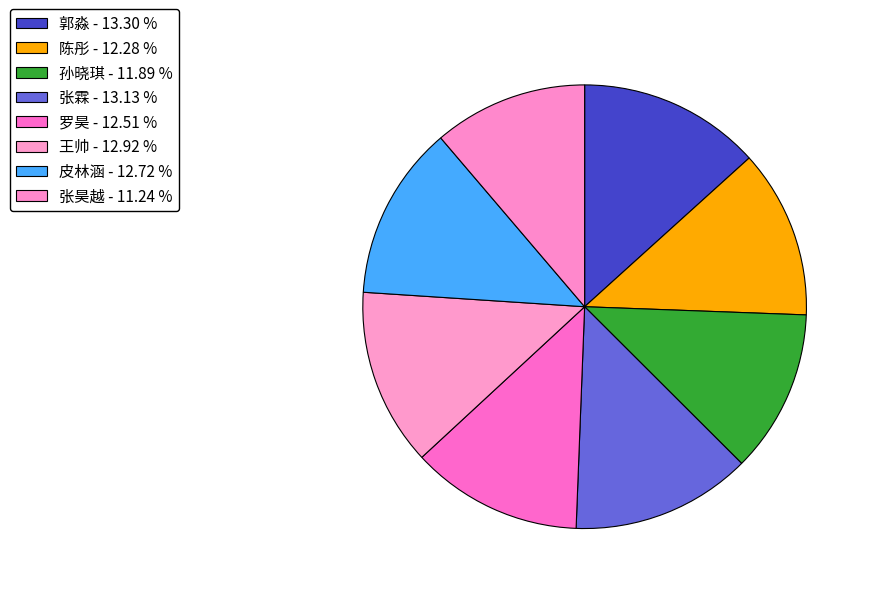

Is 罗昊 the majority of the pie?

No